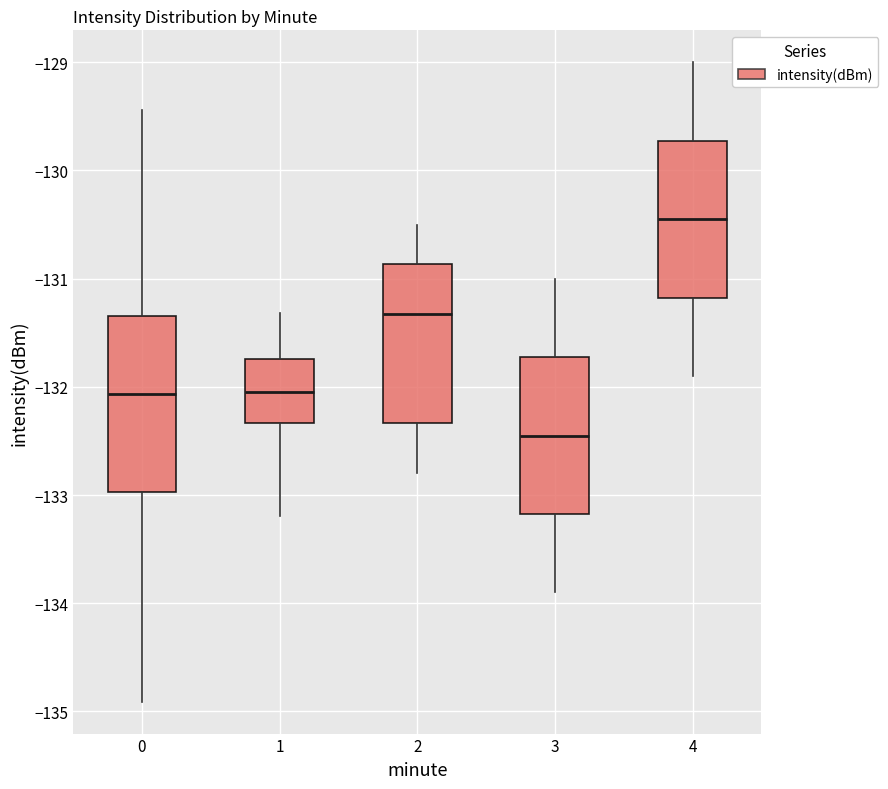

Reading left to right, read every box against the y-axis: the position of its median line, the range the box covers, and the ends of its whiskers. The values are not printed on the chart, so give them approximately, as read against the axis.

0: median -132.1, box -133.0 to -131.3, whiskers -134.9 to -129.4
1: median -132.0, box -132.3 to -131.7, whiskers -133.2 to -131.3
2: median -131.3, box -132.3 to -130.9, whiskers -132.8 to -130.5
3: median -132.4, box -133.2 to -131.7, whiskers -133.9 to -131.0
4: median -130.4, box -131.2 to -129.7, whiskers -131.9 to -129.0